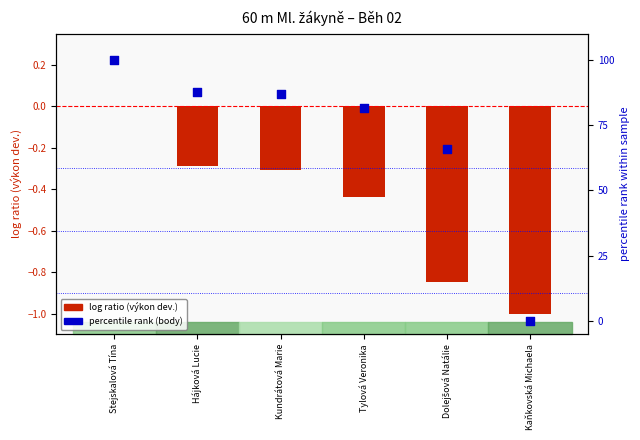

Is the value of log ratio (výkon dev.) at Stejskalová Tína greater than the value of percentile rank (body) at Tylová Veronika?

No